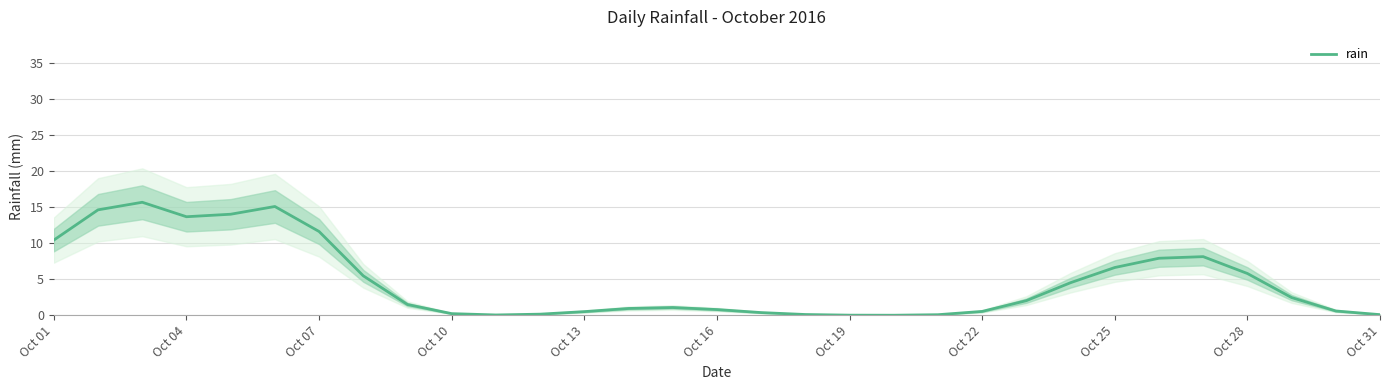

What is the value of the 22nd point from the left?

0.5